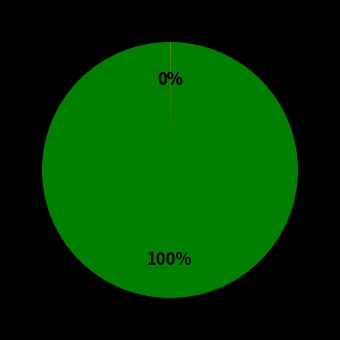

To the nearest percent, what is the average slice percentage?

33%